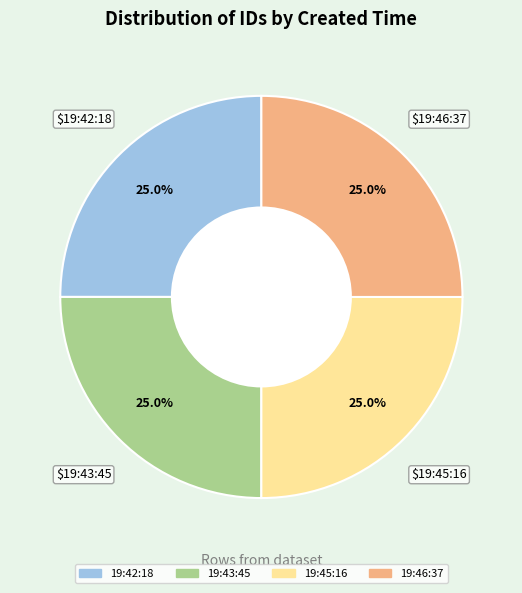

To the nearest percent, what portion does 19:46:37 represent?

25%